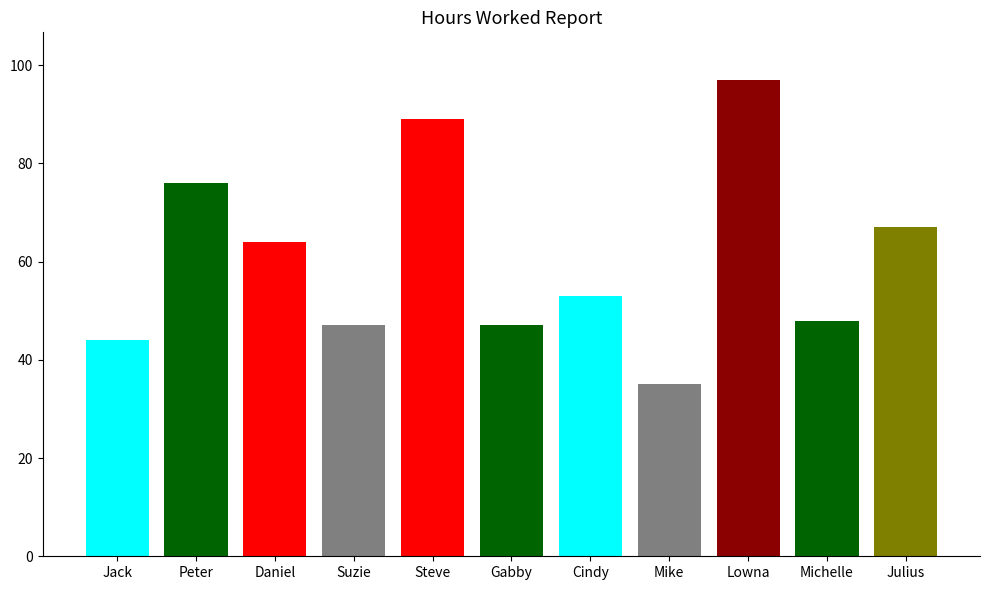

What position from the left is Peter?

2